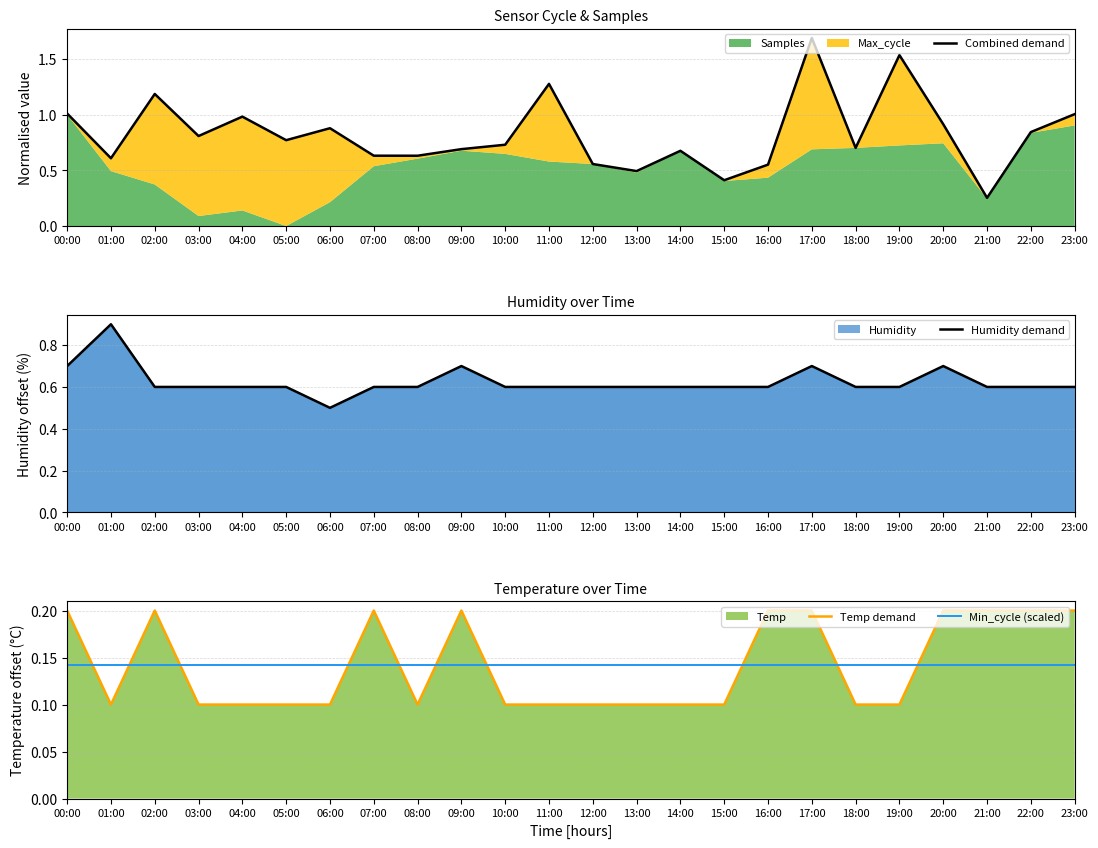

What position from the left is 08:00?

9